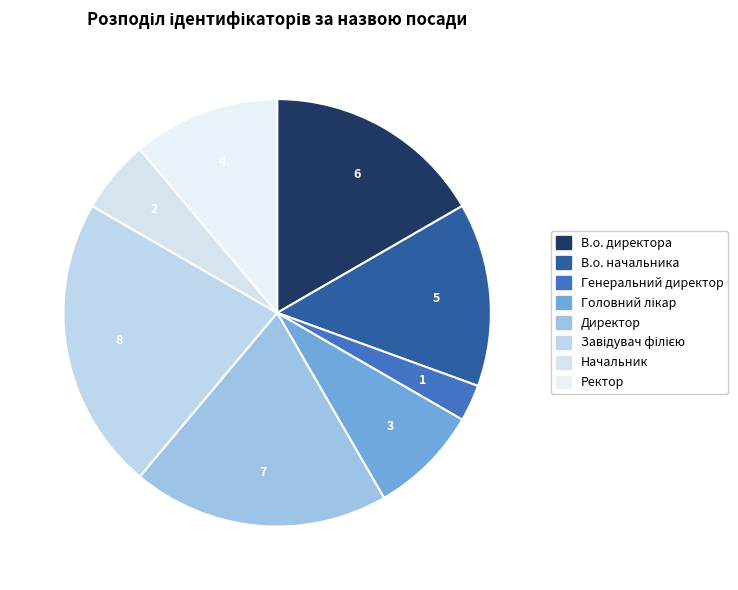

What portion of the pie excludes Начальник?

94.4%